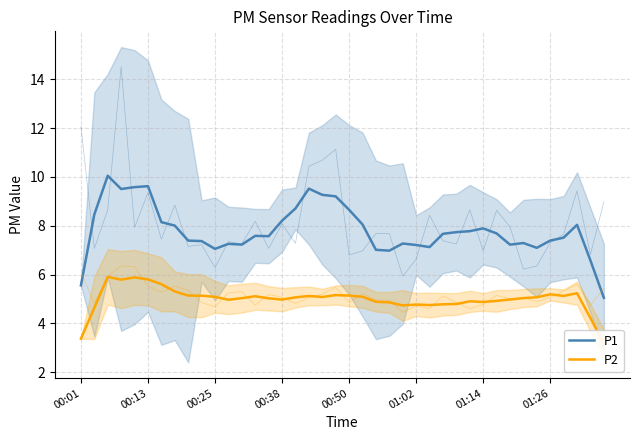

Is it true that P1 equals 4.1 at 00:38?

False